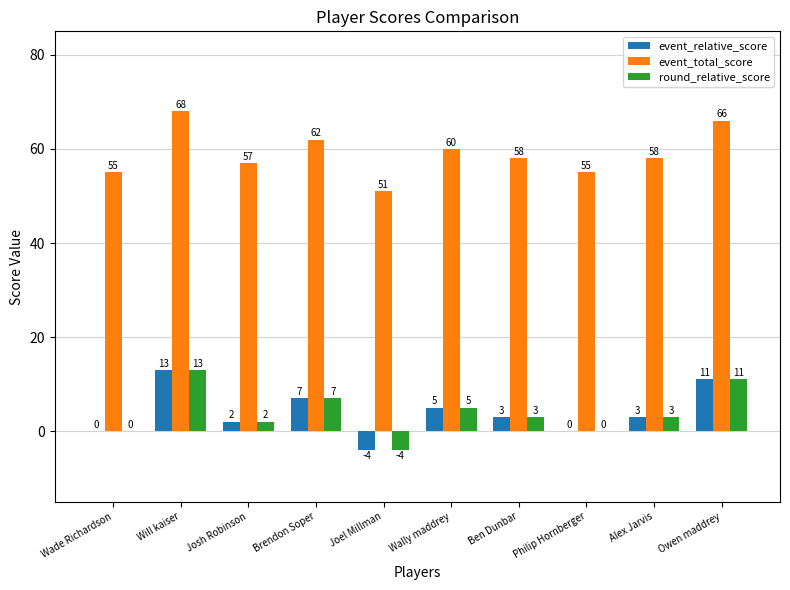

What is the maximum value for event_total_score?

68